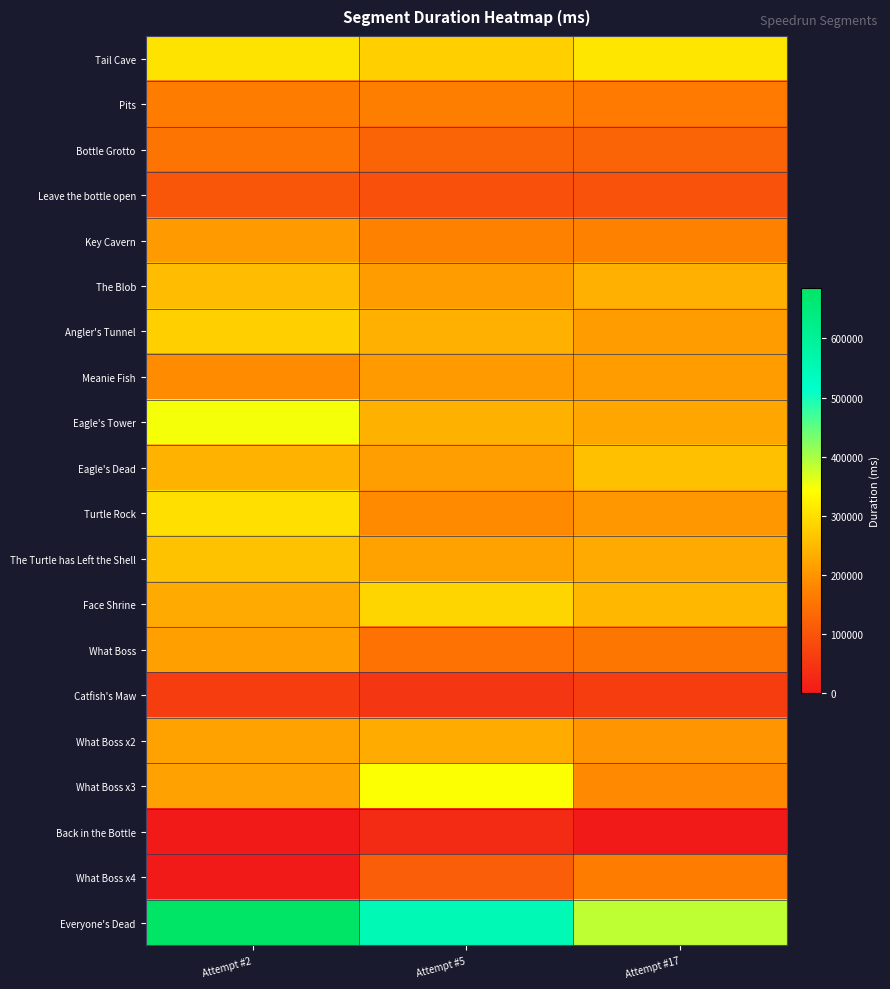

Reading left to right, what are all the values shown in this chart?

Tail Cave: Attempt #2=305556	Attempt #5=279560	Attempt #17=310301
Pits: Attempt #2=166767	Attempt #5=170529	Attempt #17=163502
Bottle Grotto: Attempt #2=153192	Attempt #5=126569	Attempt #17=127150
Leave the bottle open: Attempt #2=102871	Attempt #5=93977	Attempt #17=96509
Key Cavern: Attempt #2=208808	Attempt #5=175133	Attempt #17=175034
The Blob: Attempt #2=253496	Attempt #5=212131	Attempt #17=237156
Angler's Tunnel: Attempt #2=278933	Attempt #5=237966	Attempt #17=212119
Meanie Fish: Attempt #2=188677	Attempt #5=210114	Attempt #17=212492
Eagle's Tower: Attempt #2=349624	Attempt #5=239187	Attempt #17=225792
Eagle's Dead: Attempt #2=239672	Attempt #5=213884	Attempt #17=258611
Turtle Rock: Attempt #2=300873	Attempt #5=186105	Attempt #17=203895
The Turtle has Left the Shell: Attempt #2=261608	Attempt #5=218340	Attempt #17=229603
Face Shrine: Attempt #2=230141	Attempt #5=286531	Attempt #17=246936
What Boss: Attempt #2=215323	Attempt #5=149758	Attempt #17=156952
Catfish's Maw: Attempt #2=60735	Attempt #5=48735	Attempt #17=61496
What Boss x2: Attempt #2=218236	Attempt #5=231162	Attempt #17=201037
What Boss x3: Attempt #2=218145	Attempt #5=344314	Attempt #17=185940
Back in the Bottle: Attempt #2=0	Attempt #5=31103	Attempt #17=0
What Boss x4: Attempt #2=0	Attempt #5=115710	Attempt #17=166800
Everyone's Dead: Attempt #2=685353	Attempt #5=553627	Attempt #17=386560